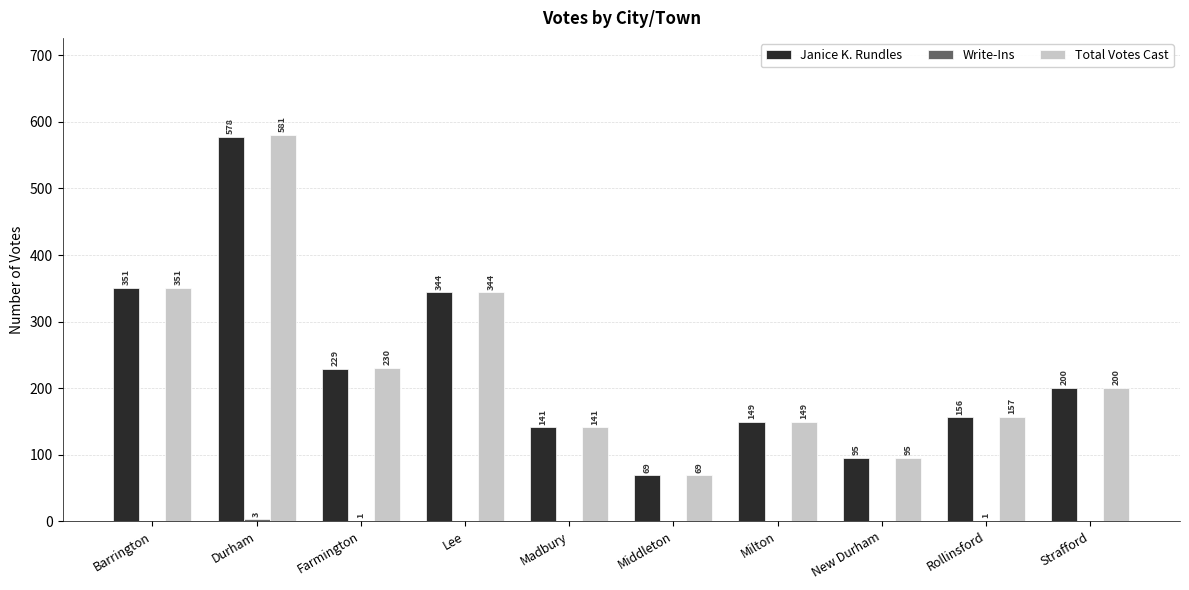

Which category has the highest value in the Total Votes Cast series?

Durham